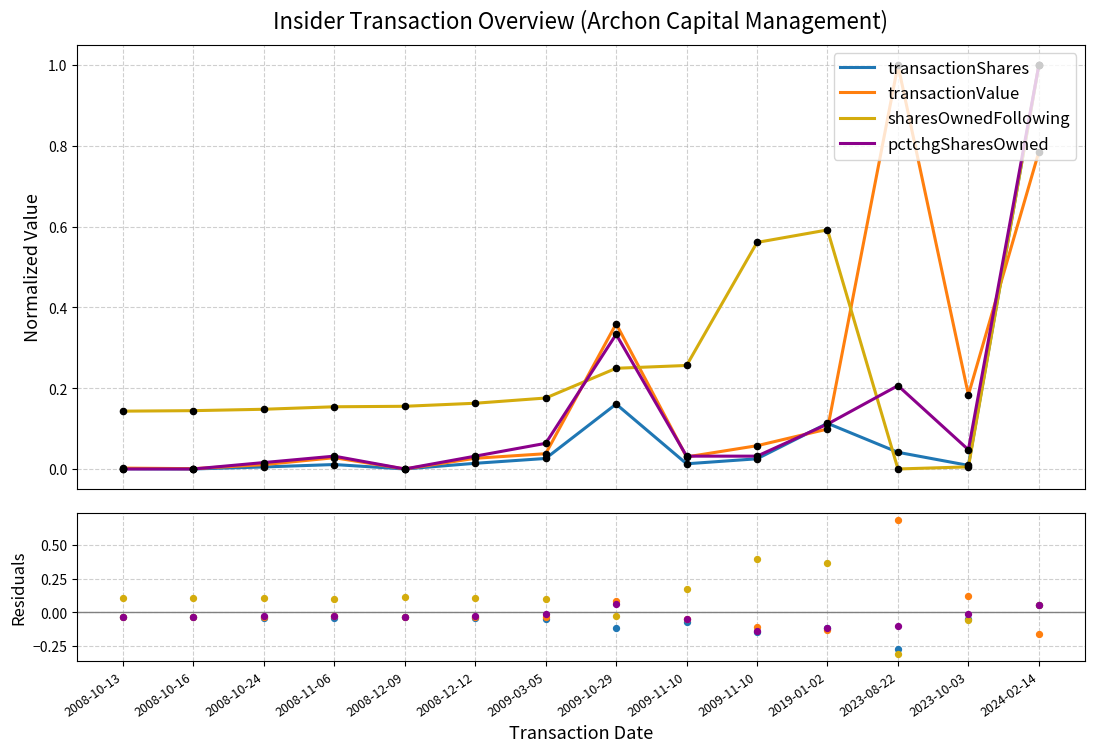

At which category is the sum across all series the highest?

2019-01-02